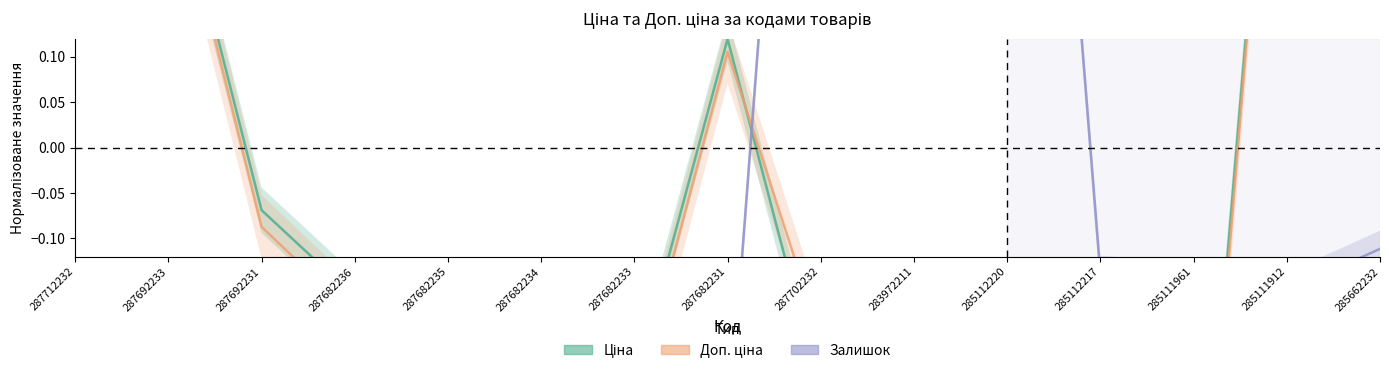

At how many categories does at least one series exceed 0?

8